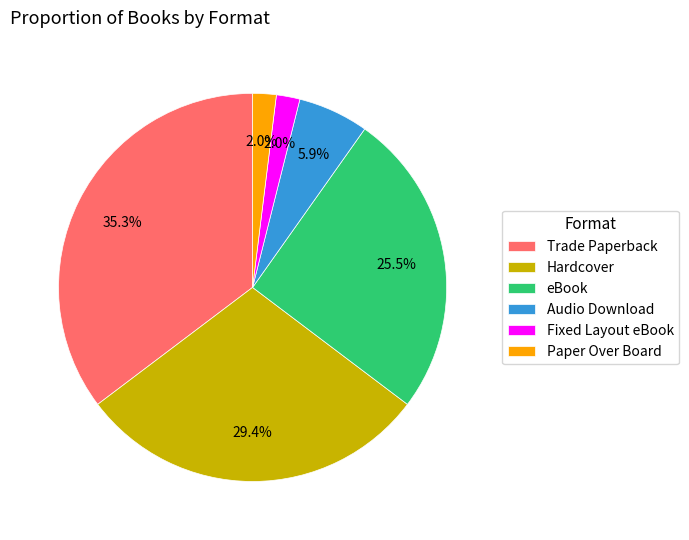

To the nearest percent, what is the average slice percentage?

17%